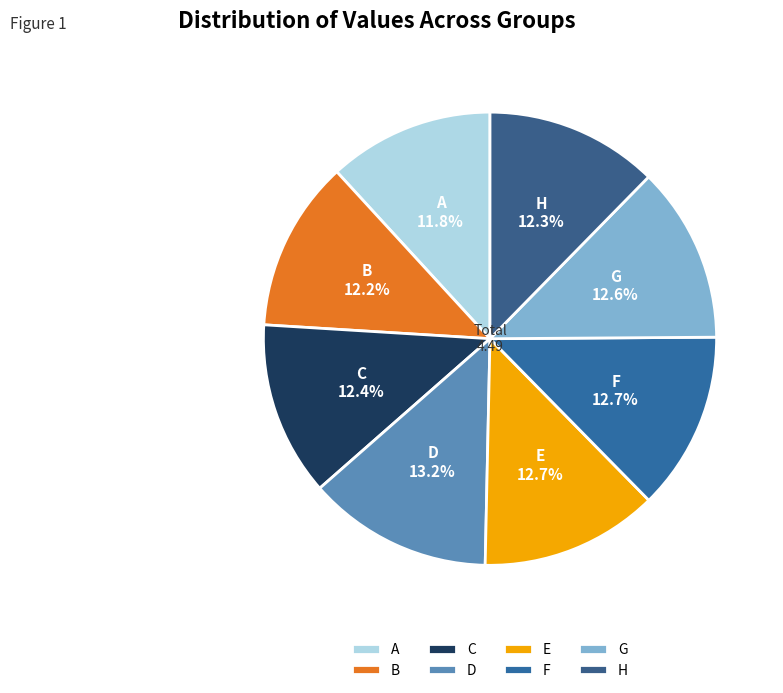

What portion of the pie excludes C?

87.6%